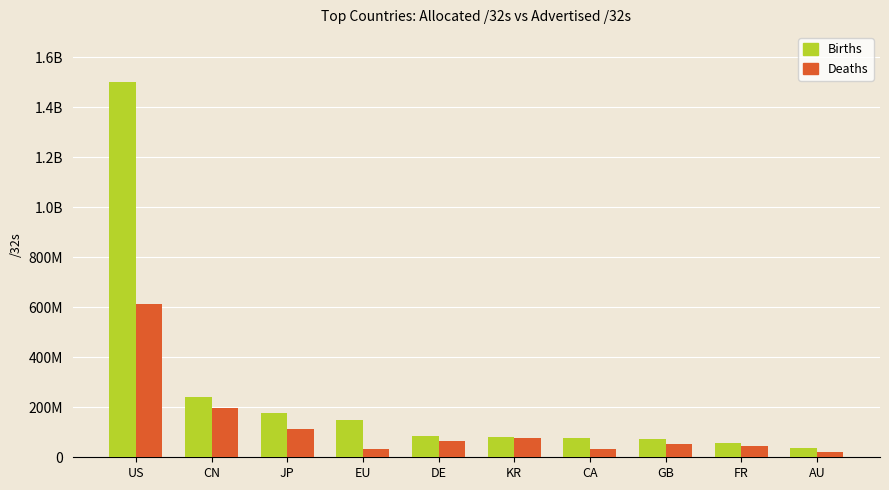

Is it true that Births equals 178592000 at JP?

True